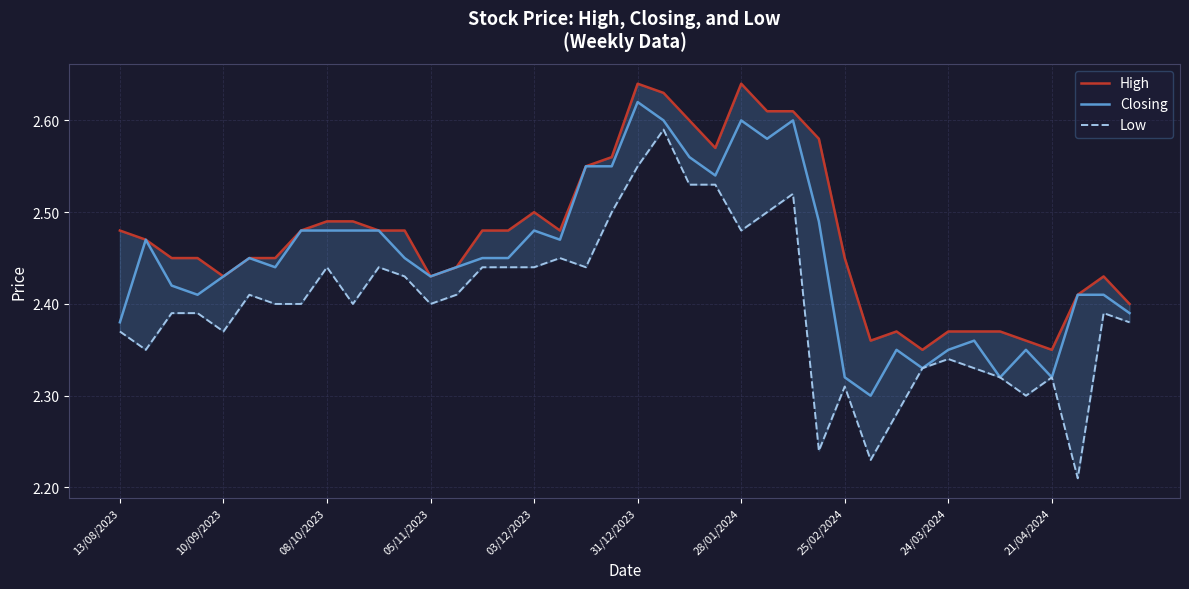

The Low series shows 0.8 at 18. True or false?

False